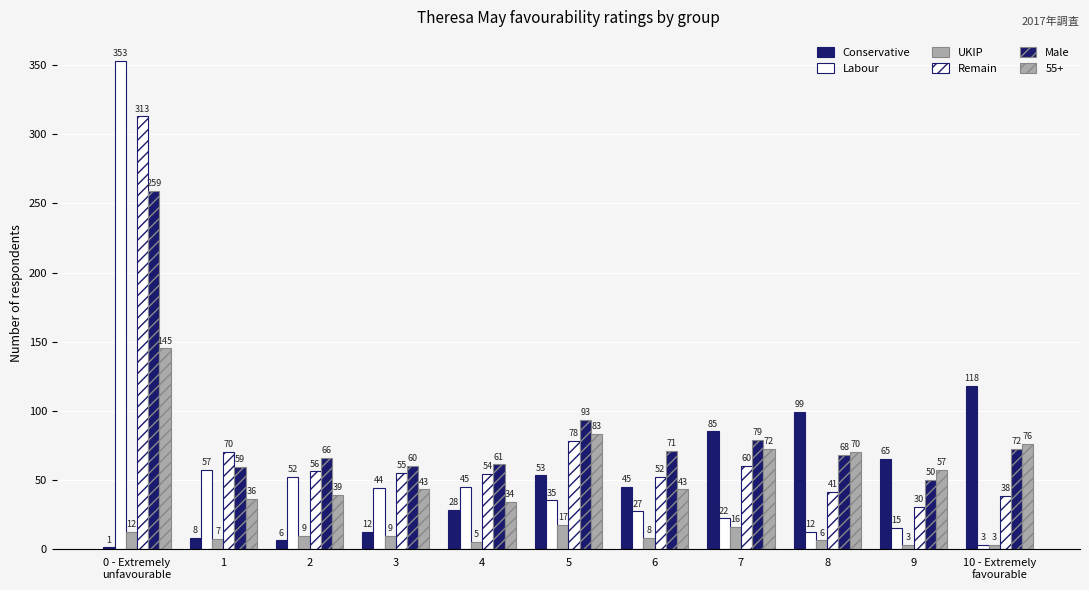

Which series has the largest range (max minus min)?

Labour